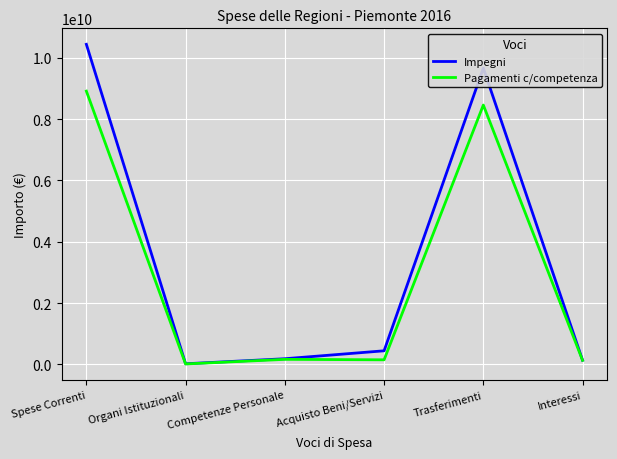

List the series in order of their peak value, highest first.

Impegni, Pagamenti c/competenza